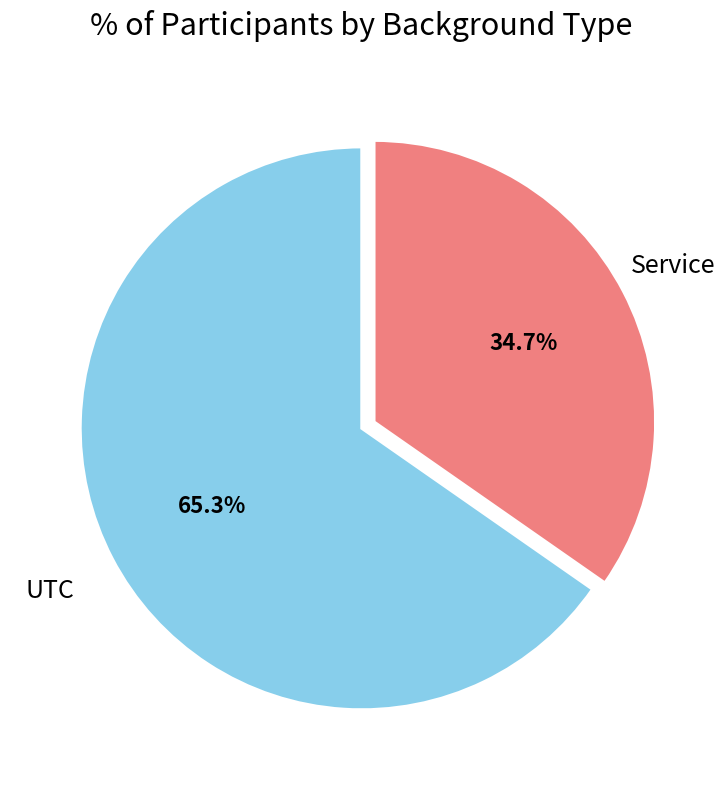

Which slice is the smallest?

Service